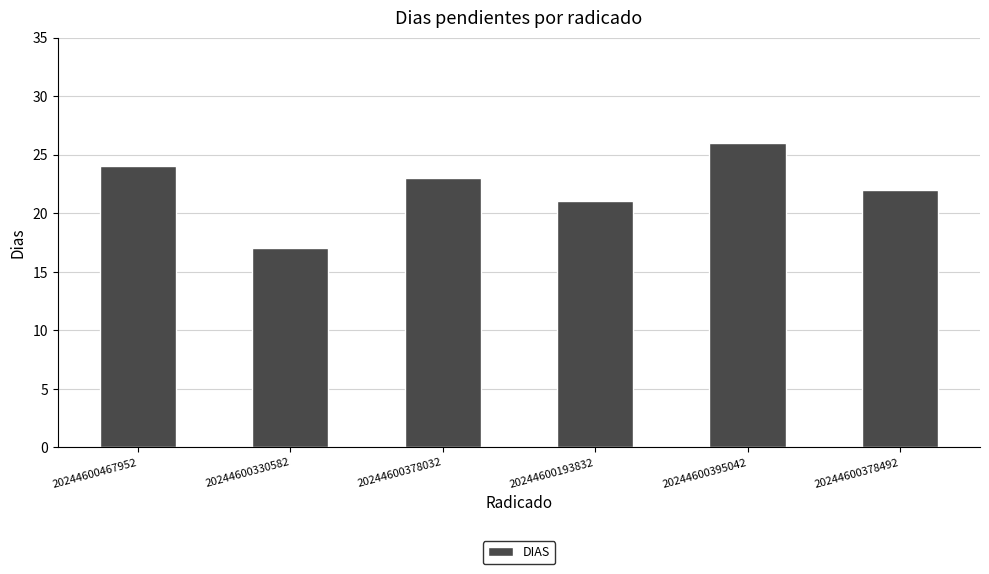

Reading left to right, transcribe all the data shown in this chart.

24	17	23	21	26	22